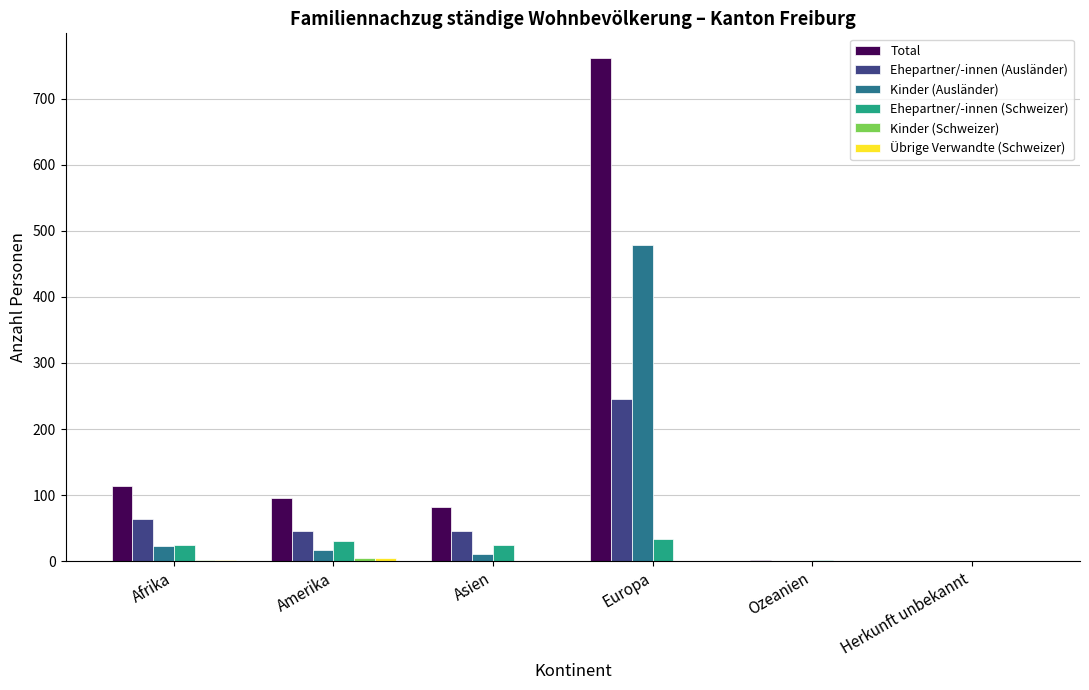

True or false: Ehepartner/-innen (Schweizer) has a value of 25 at Afrika.

True